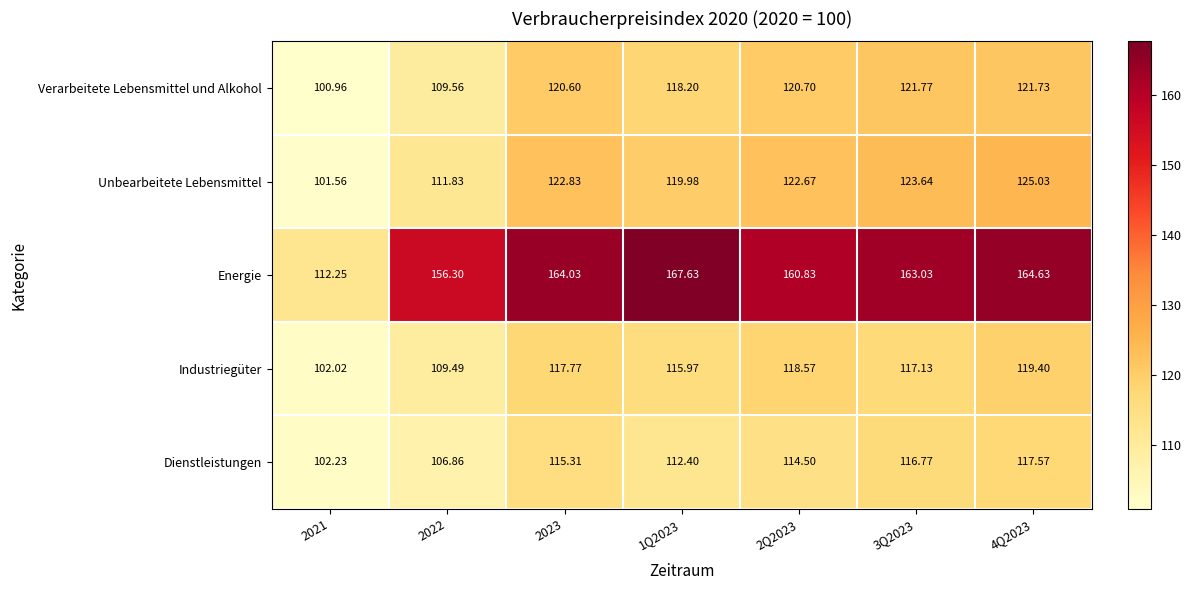

How many values in the Dienstleistungen series exceed 114?

4